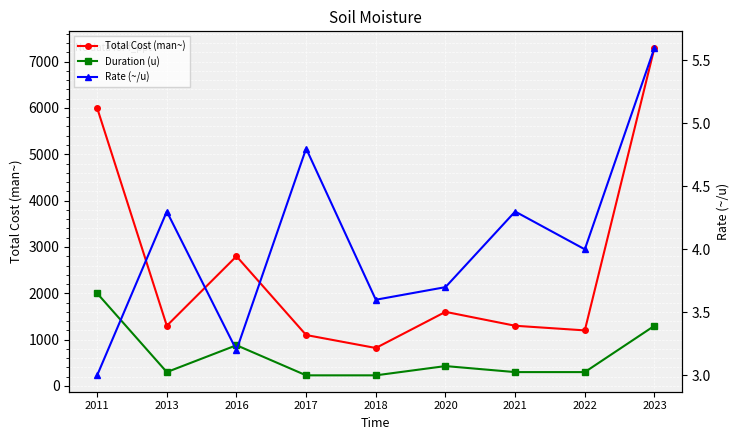

Reading right to left, transcribe all the data shown in this chart.

Total Cost (man~): 2023=7300.0	2022=1200.0	2021=1300.0	2020=1600.0	2018=820.0	2017=1100.0	2016=2800.0	2013=1300.0	2011=6000.0
Duration (u): 2023=1300.0	2022=300.0	2021=300.0	2020=430.0	2018=230.0	2017=230.0	2016=880.0	2013=300.0	2011=2000.0
Rate (~/u): 2023=5.6	2022=4.0	2021=4.3	2020=3.7	2018=3.6	2017=4.8	2016=3.2	2013=4.3	2011=3.0